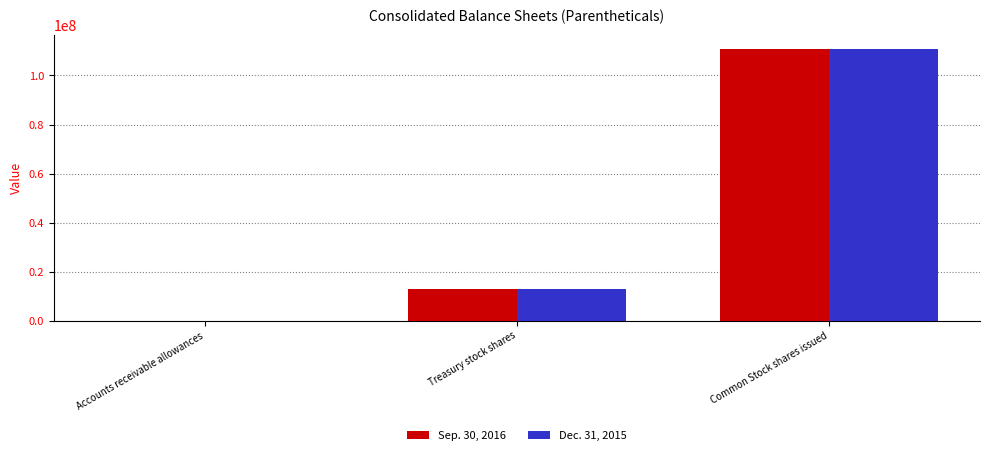

Is the value of Dec. 31, 2015 at Treasury stock shares greater than the value of Sep. 30, 2016 at Accounts receivable allowances?

Yes